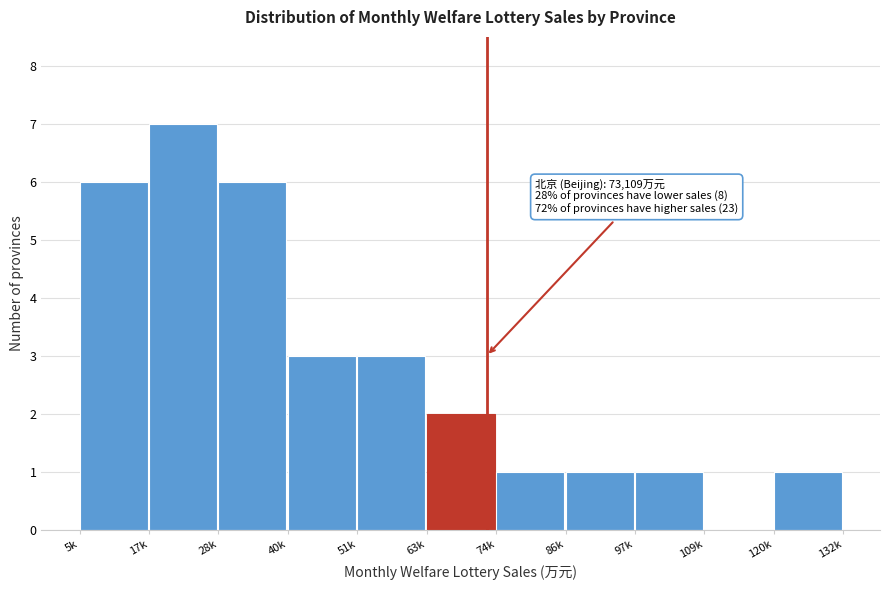

Reading right to left, extract all data points from this chart.

120k=1	109k=0	97k=1	86k=1	74k=1	63k=2	51k=3	40k=3	28k=6	17k=7	5k=6